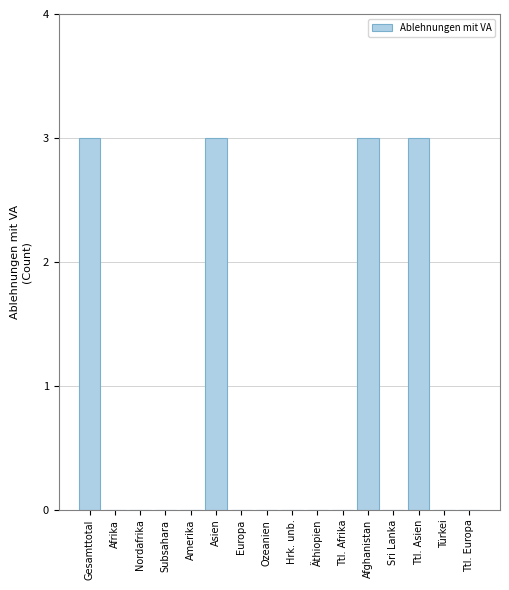

Reading left to right, extract all data points from this chart.

Gesamttotal=3	Afrika=0	Nordafrika=0	Subsahara=0	Amerika=0	Asien=3	Europa=0	Ozeanien=0	Hrk. unb.=0	Äthiopien=0	Ttl. Afrika=0	Afghanistan=3	Sri Lanka=0	Ttl. Asien=3	Türkei=0	Ttl. Europa=0